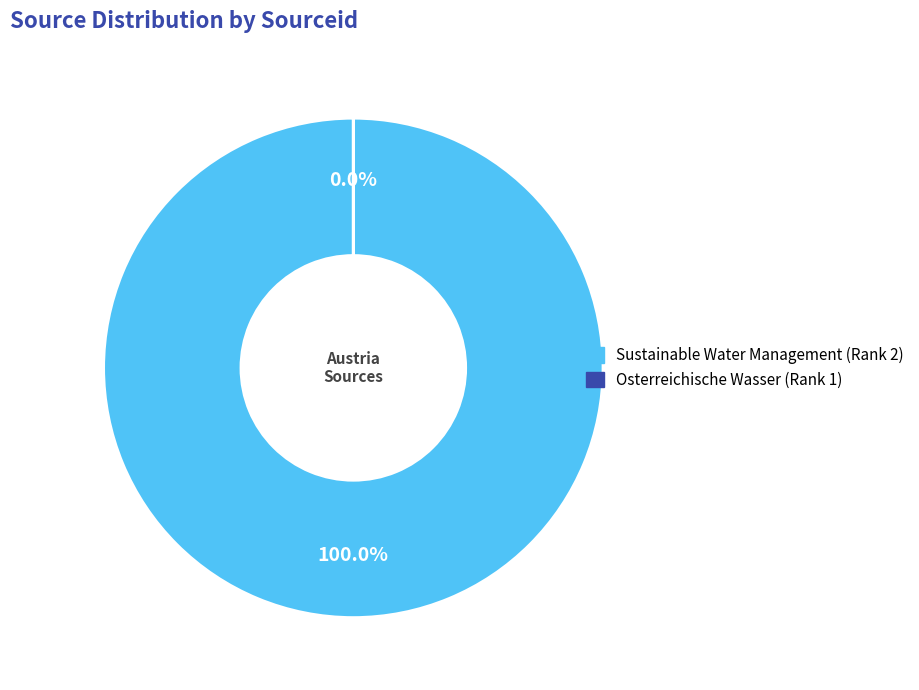

To the nearest percent, what percentage of the pie is Sustainable Water Management (Rank 2)?

100%